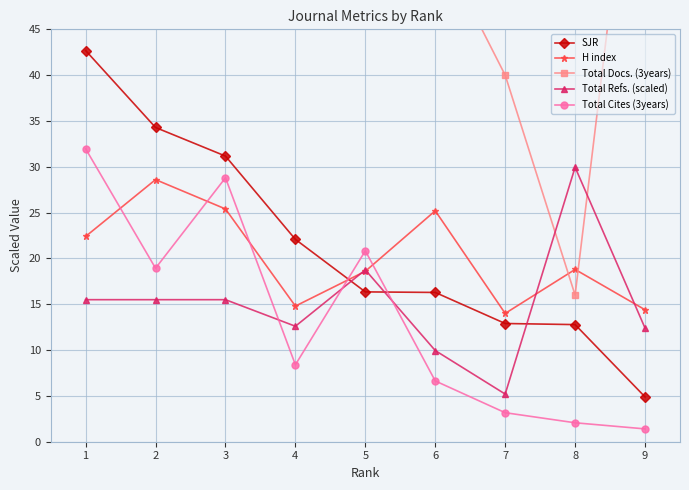

Reading left to right, what are all the values shown in this chart?

SJR: 42.7	34.3	31.2	22.1	16.4	16.3	12.9	12.8	4.9
H index: 22.4	28.6	25.4	14.8	18.6	25.2	14.0	18.8	14.4
Total Docs. (3years): 90.0	58.0	153.0	55.0	192.0	55.0	40.0	16.0	79.0
Total Refs. (scaled): 15.5	15.5	15.5	12.6	18.8	9.9	5.2	29.9	12.4
Total Cites (3years): 32.0	18.9	28.8	8.4	20.8	6.6	3.2	2.1	1.4